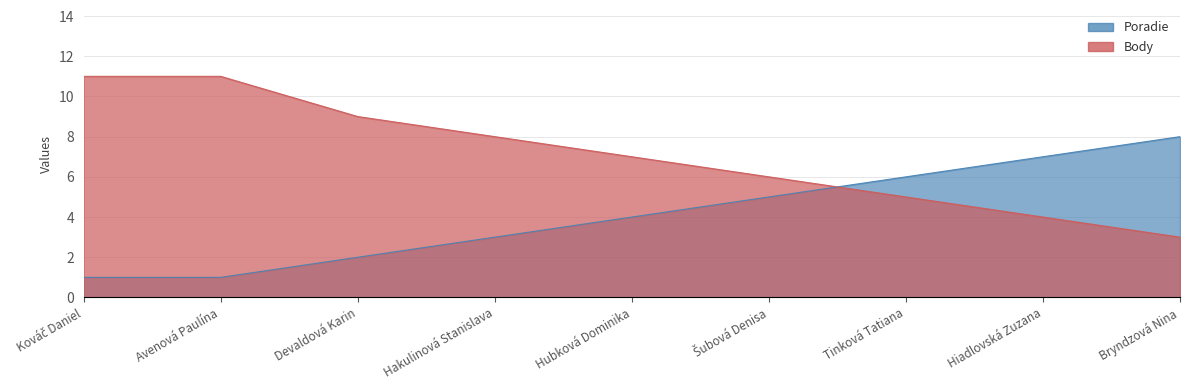

What value does the Body series have at Tinková Tatiana?

5